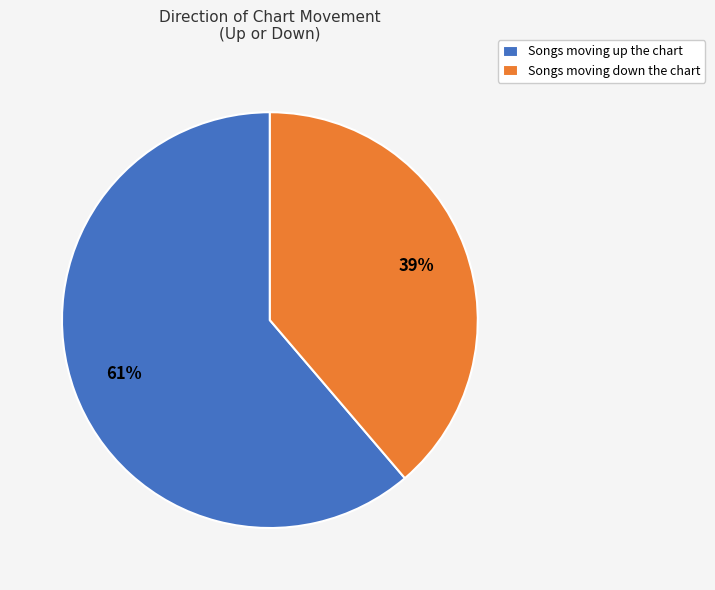

Which slice represents more than half of the pie?

Songs moving up the chart